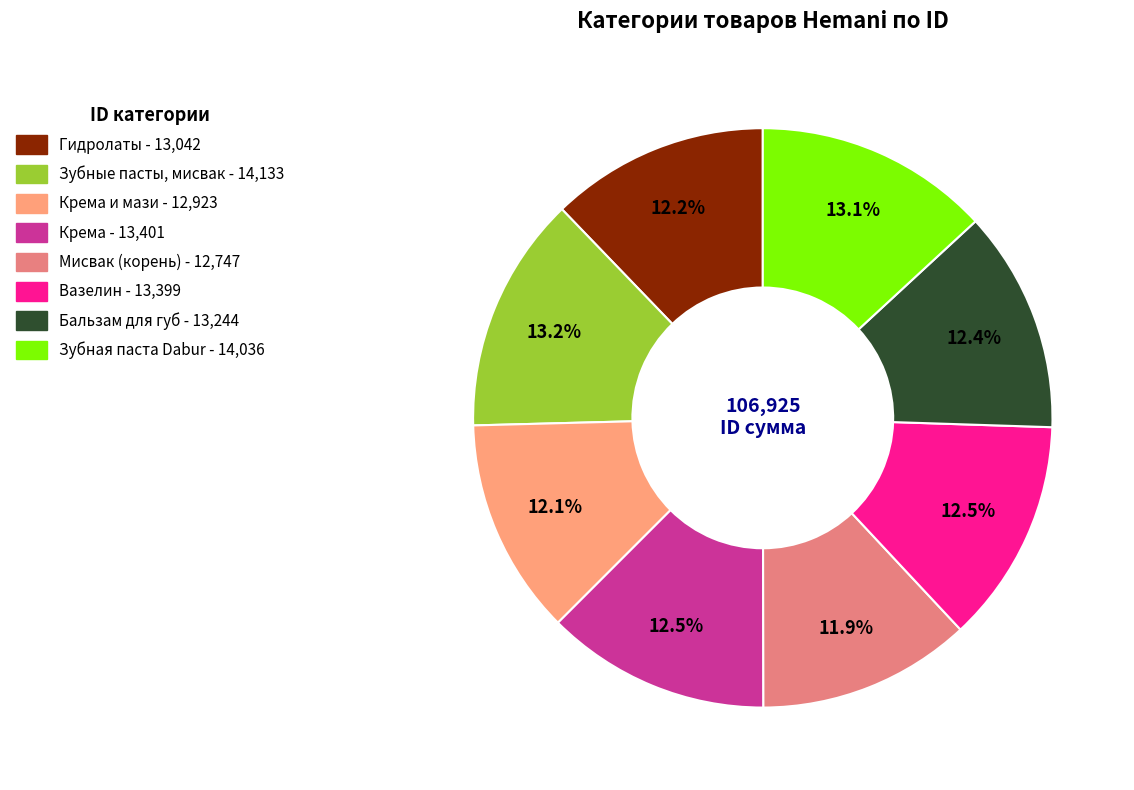

What is the smallest slice in the pie chart?

Мисвак (корень)